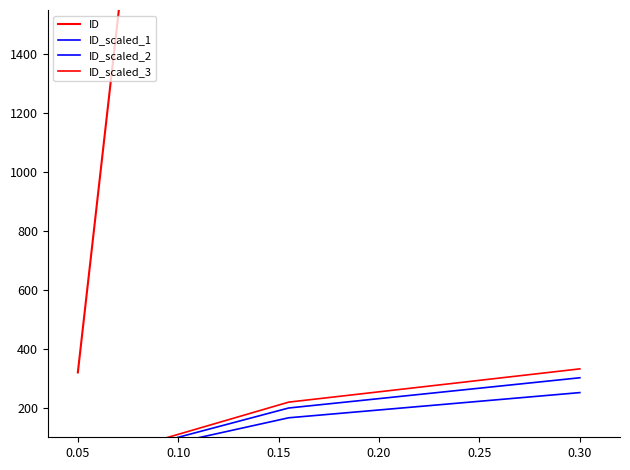

Reading left to right, list all the values displayed in this chart.

ID: 320.0	6645.0	10065.0
ID_scaled_1: 8.0	166.1	251.6
ID_scaled_2: 9.6	199.3	301.9
ID_scaled_3: 10.6	219.3	332.1